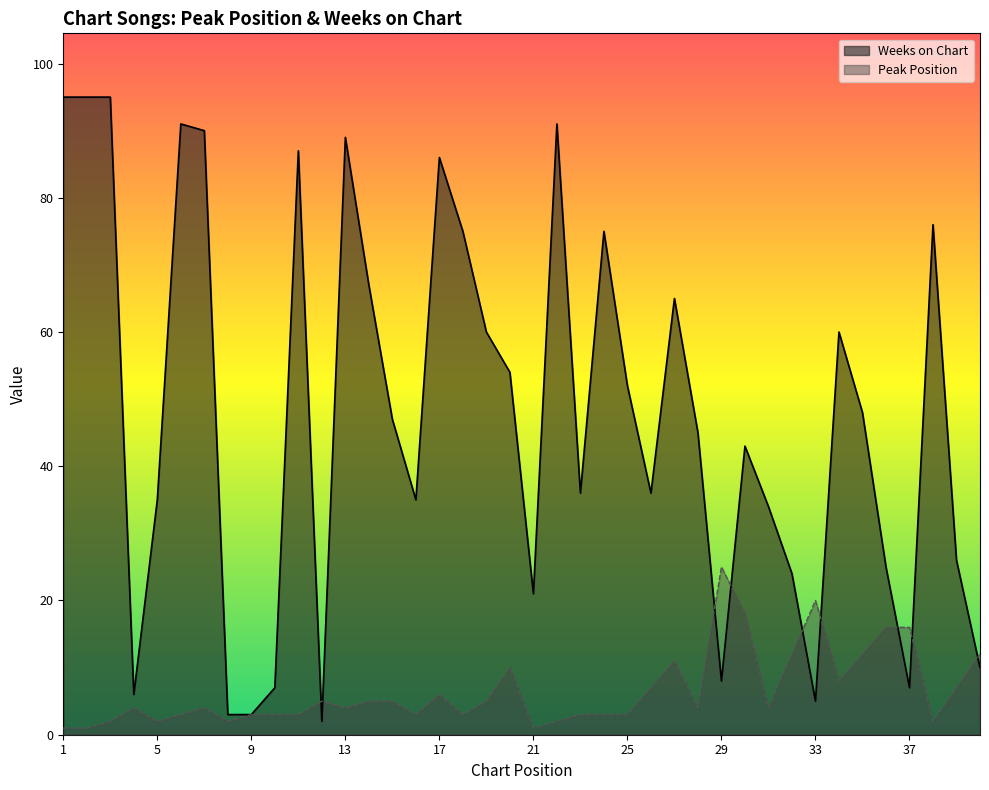

What is the sum of all Peak Position values?

260